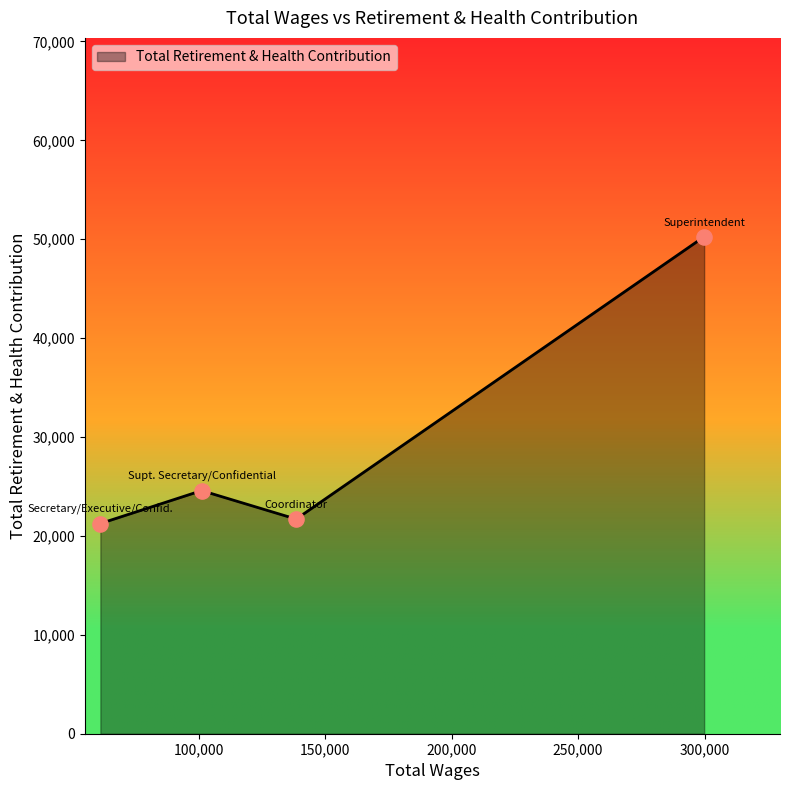

What is the minimum value shown in the chart?

21256